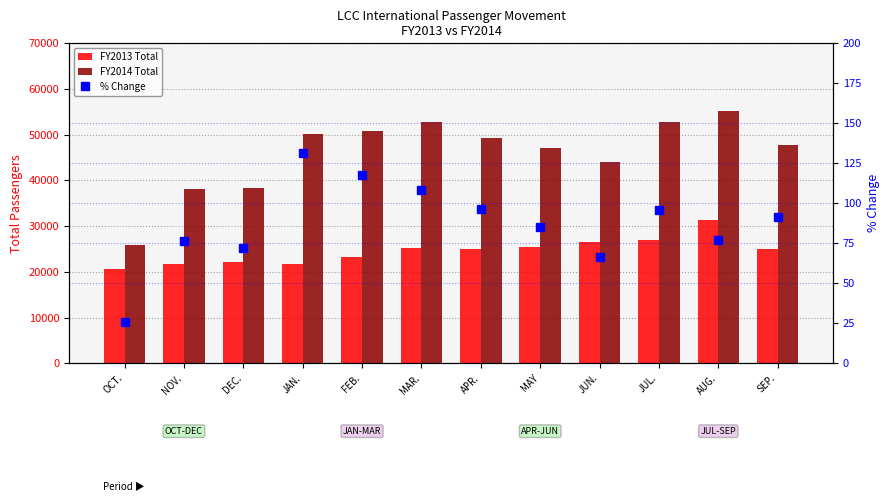

What are all the series names shown in the legend?

FY2013 Total, FY2014 Total, % Change